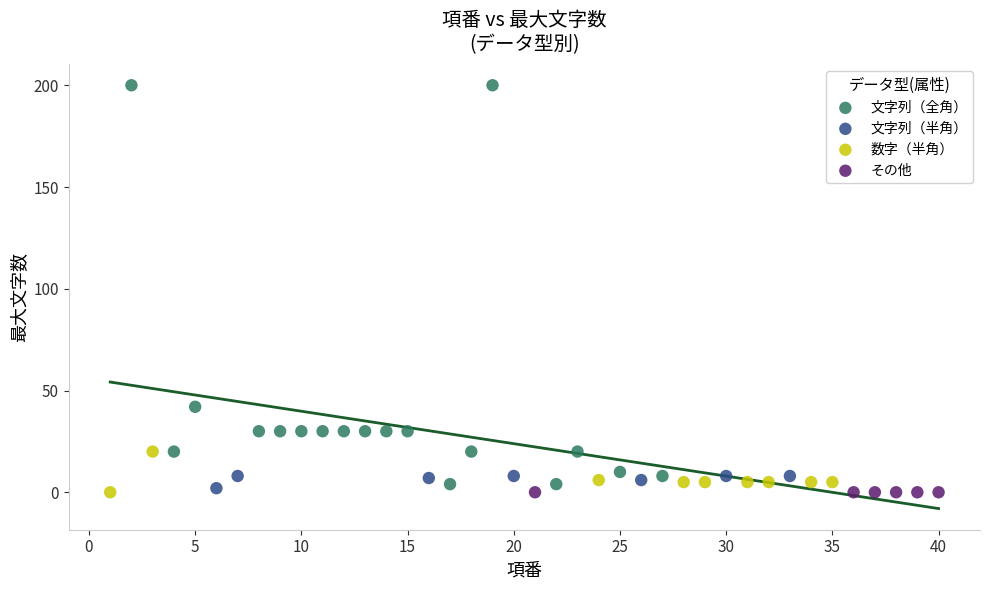

Which series reaches the maximum Y coordinate?

文字列（全角）